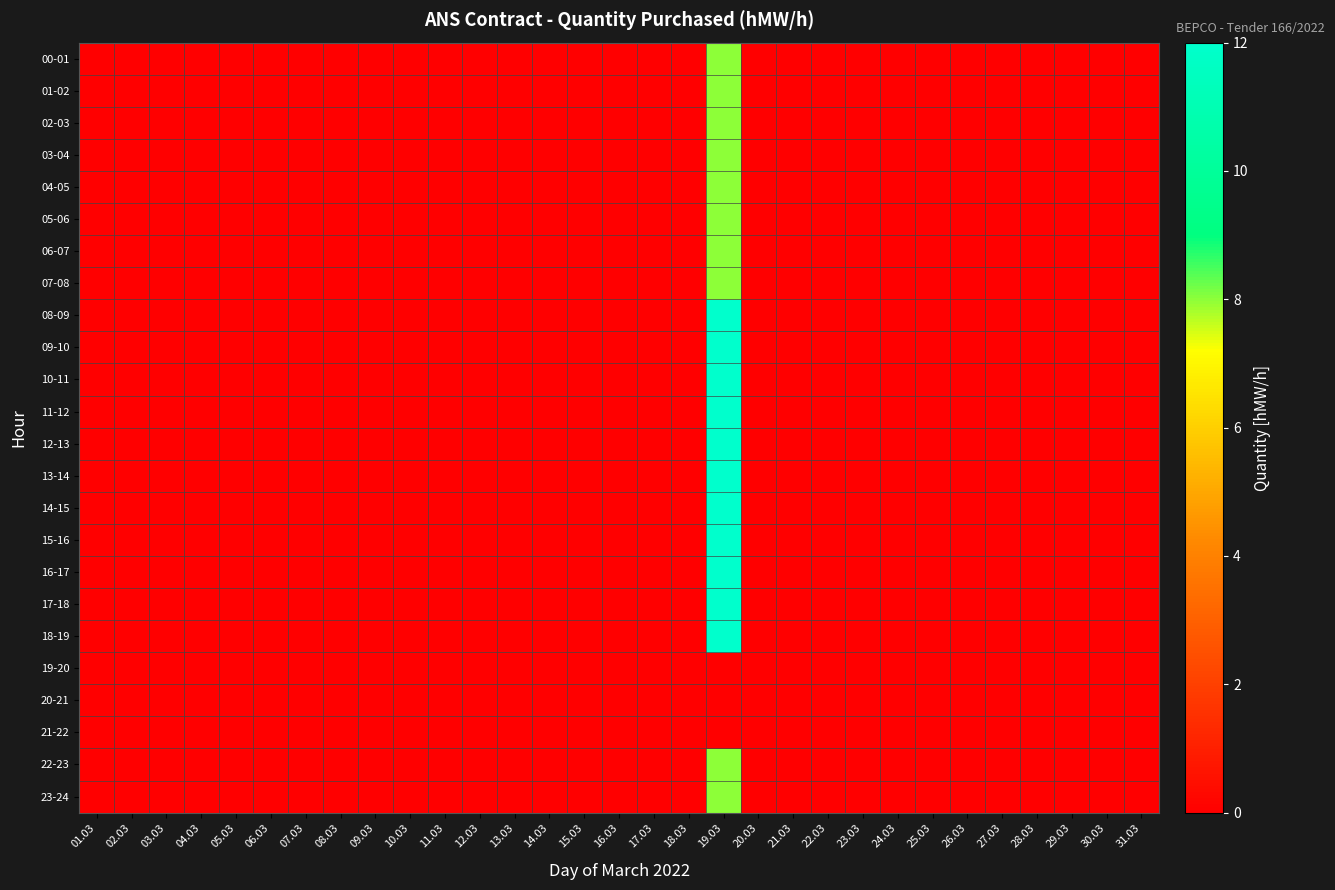

Rank the series by their maximum value, from highest to lowest.

08-09, 09-10, 10-11, 11-12, 12-13, 13-14, 14-15, 15-16, 16-17, 17-18, 18-19, 00-01, 01-02, 02-03, 03-04, 04-05, 05-06, 06-07, 07-08, 22-23, 23-24, 19-20, 20-21, 21-22